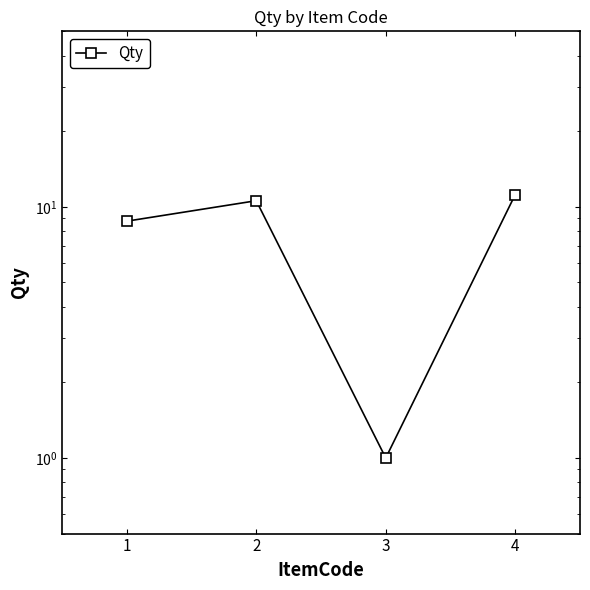

True or false: the data shows 11.2 at 4.

True